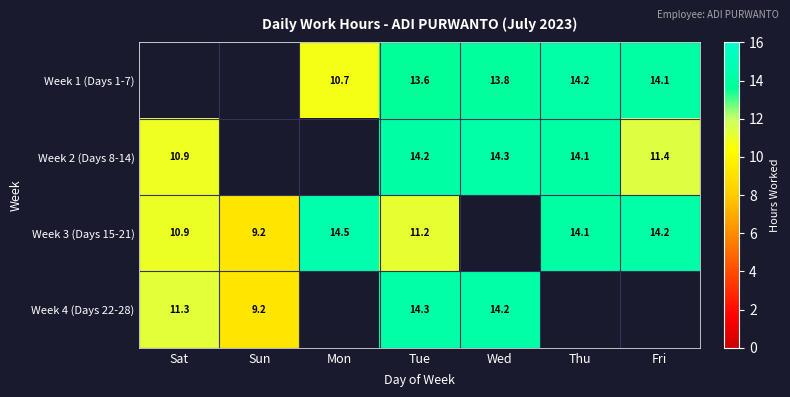

True or false: Week 4 (Days 22-28) has a value of 14.3 at Tue.

True